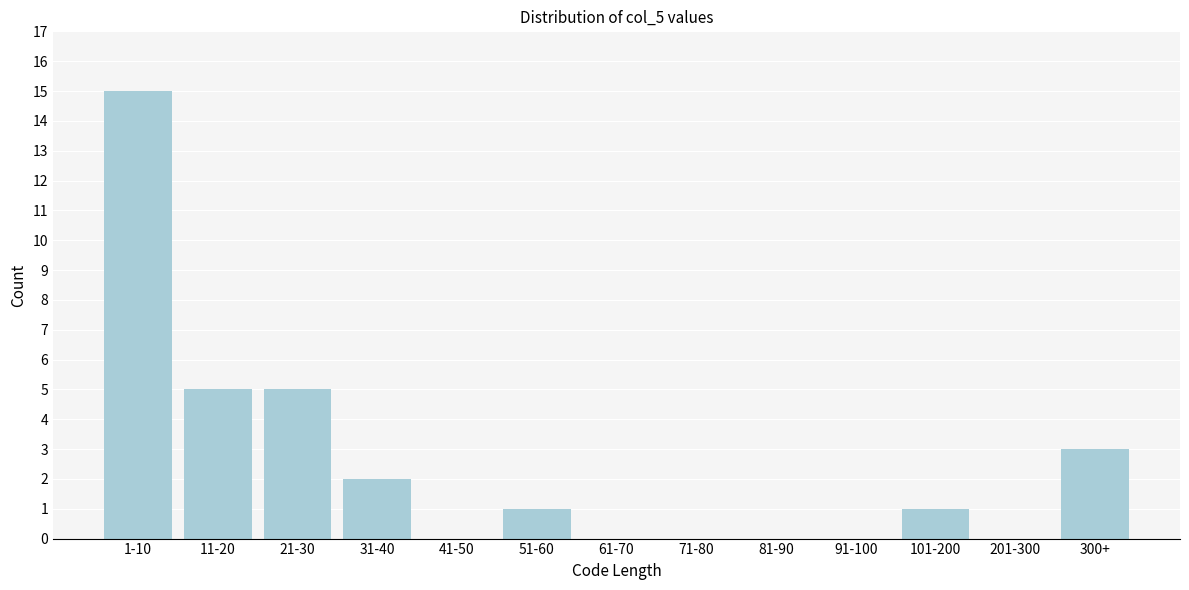

Reading left to right, list all the values displayed in this chart.

1-10=15	11-20=5	21-30=5	31-40=2	41-50=0	51-60=1	61-70=0	71-80=0	81-90=0	91-100=0	101-200=1	201-300=0	300+=3